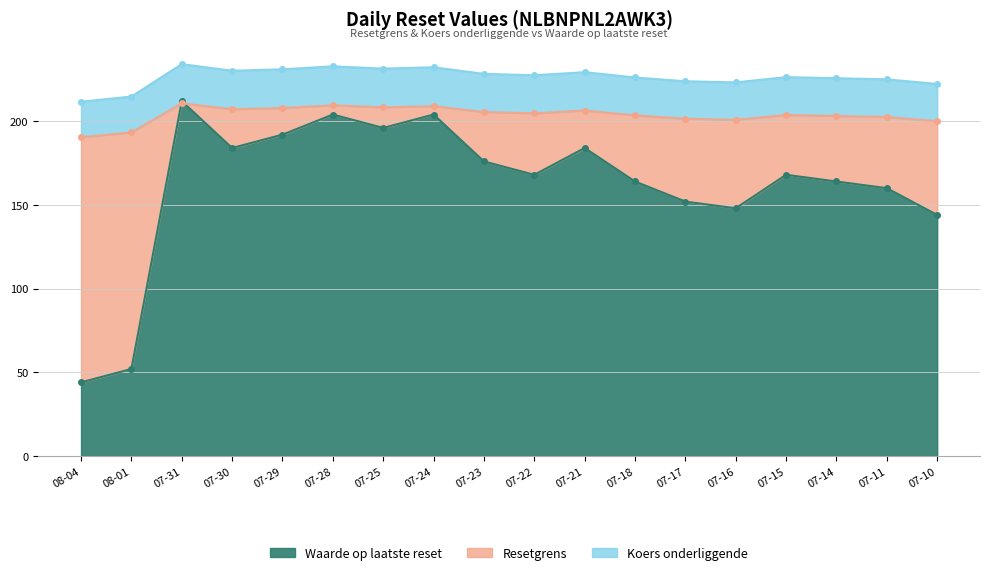

What is the lowest value of the Waarde op laatste reset series?

44